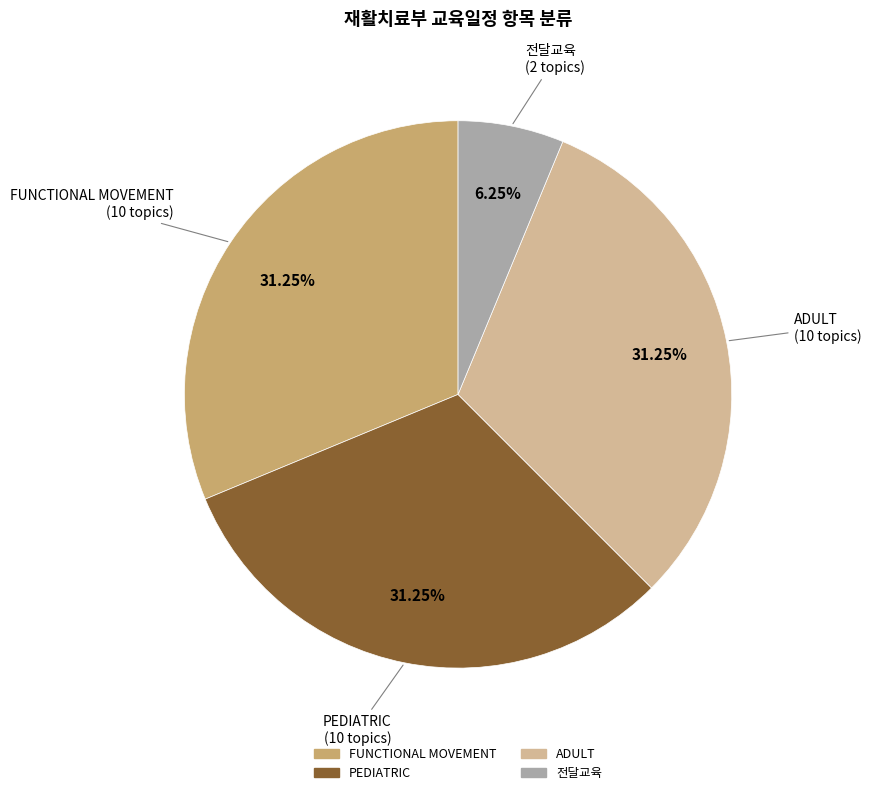

Count the number of slices in the pie.

4